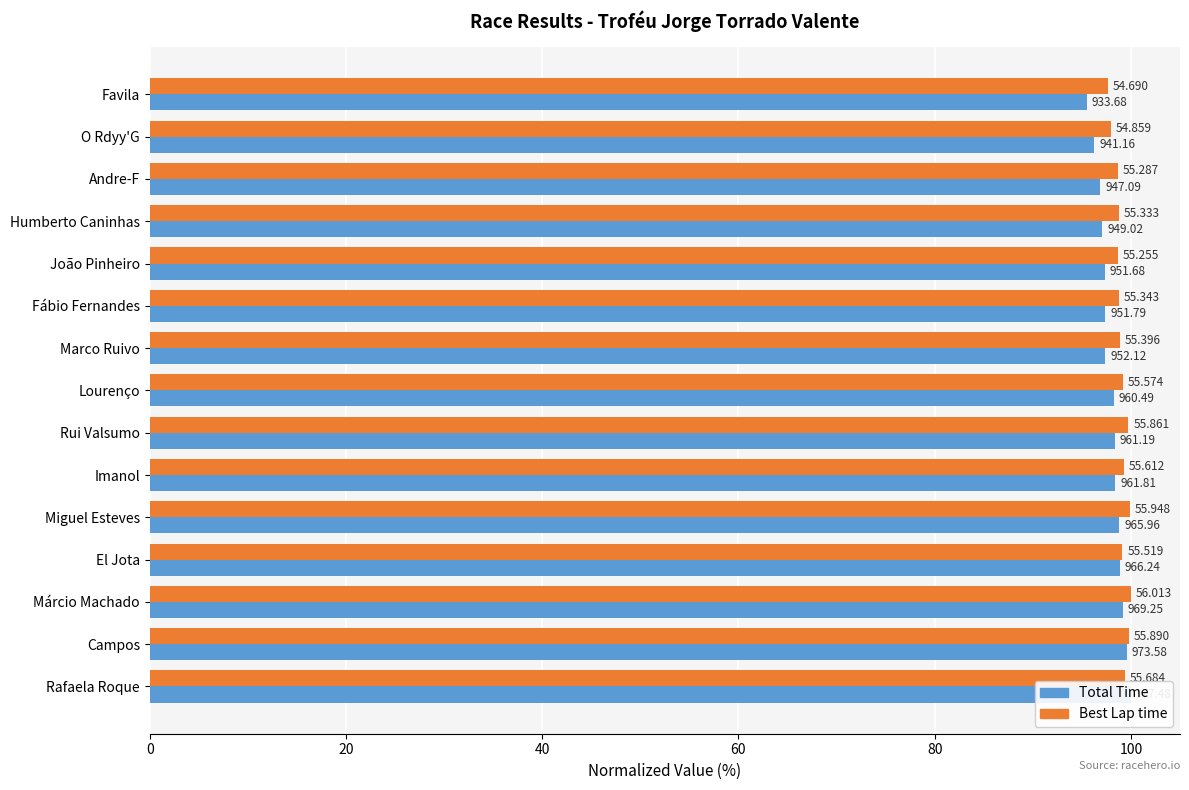

Is it true that Best Lap time equals 26.4 at Humberto Caninhas?

False